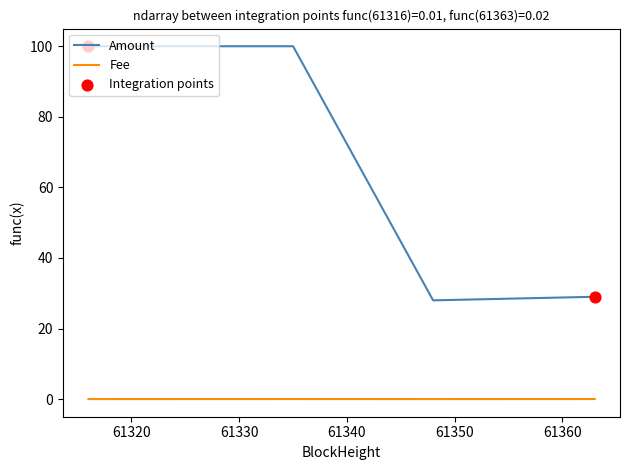

Which series has the largest total across all categories?

Amount